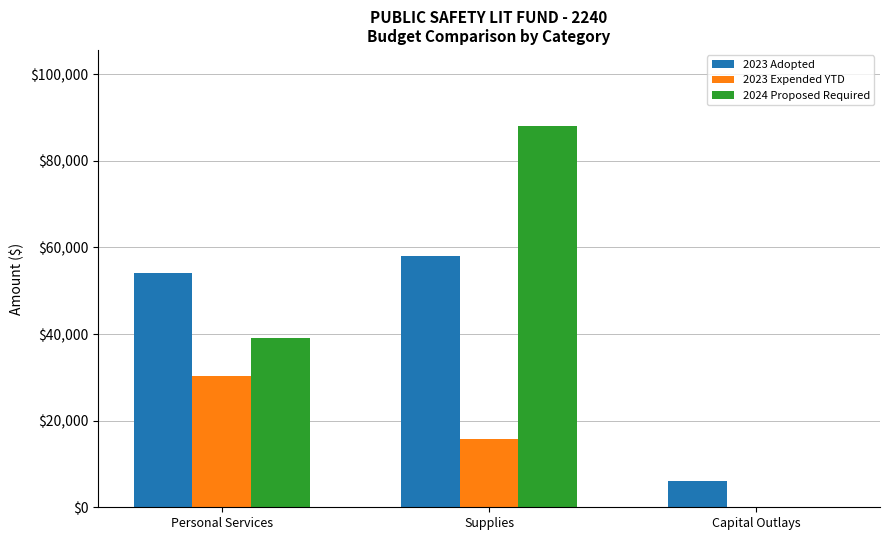

Which series has the widest spread of values?

2024 Proposed Required